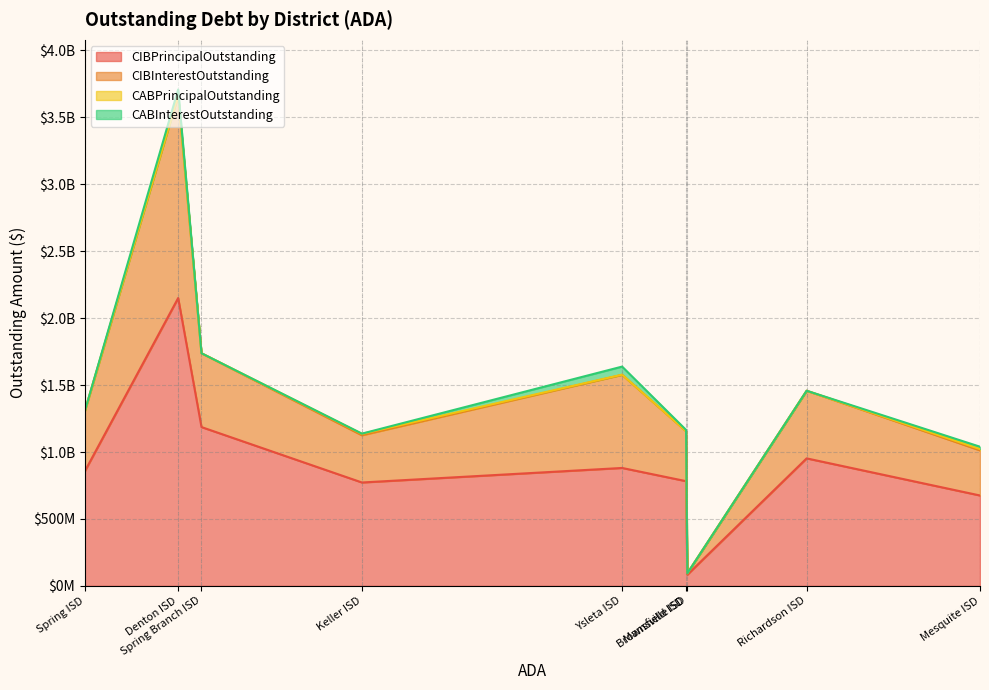

Does the chart display data point markers on the line(s)?

No